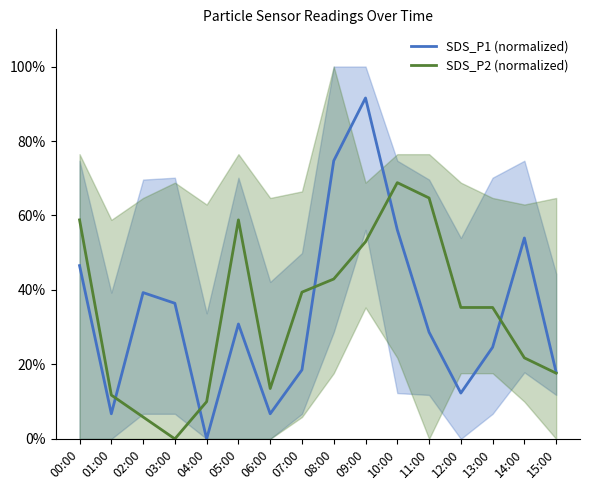

Which series ends up on top after the final intersection of SDS_P1 (normalized) and SDS_P2 (normalized)?

SDS_P1 (normalized)